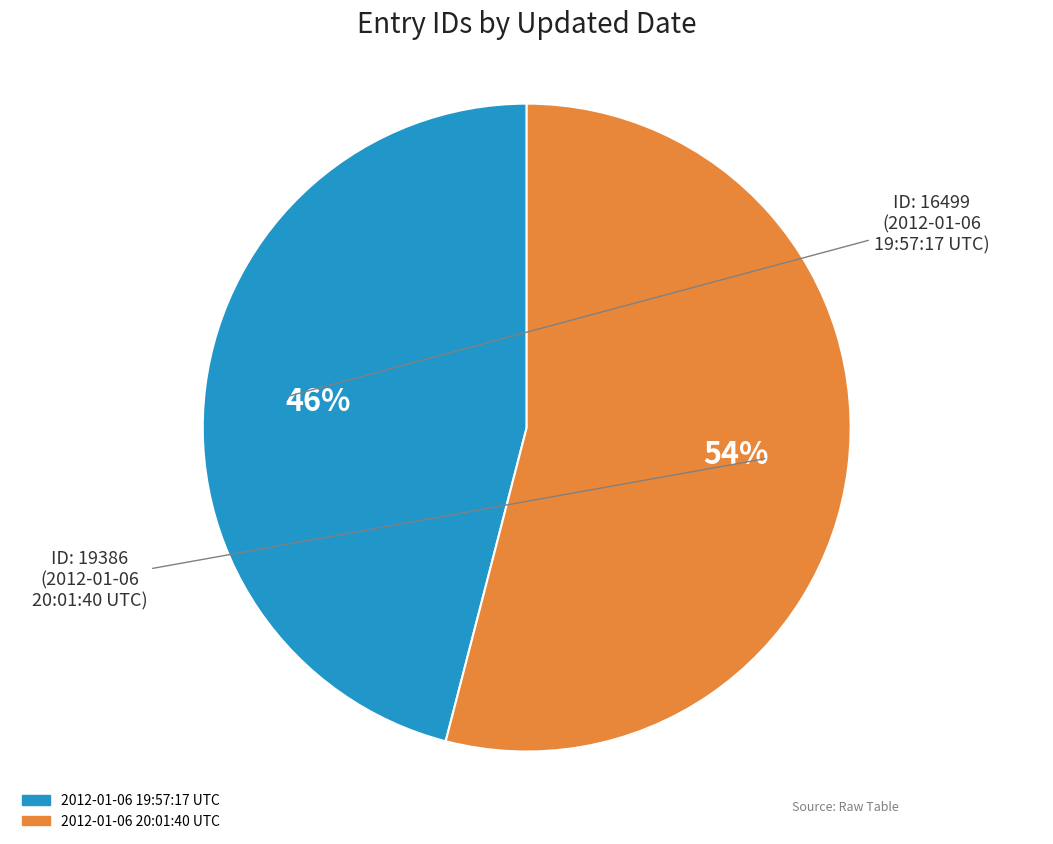

What percentage is the 2012-01-06 19:57:17 UTC slice, to the nearest percent?

46%